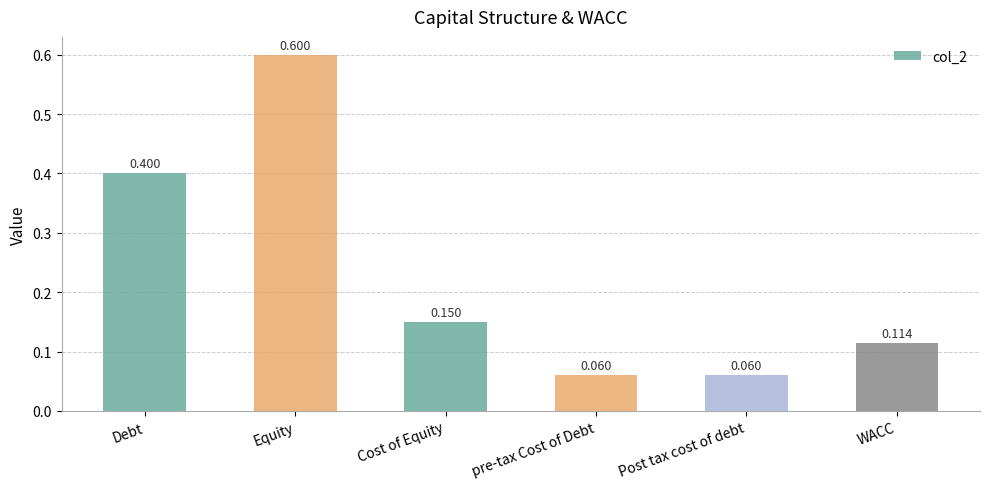

Which category has the highest value across all series?

Equity